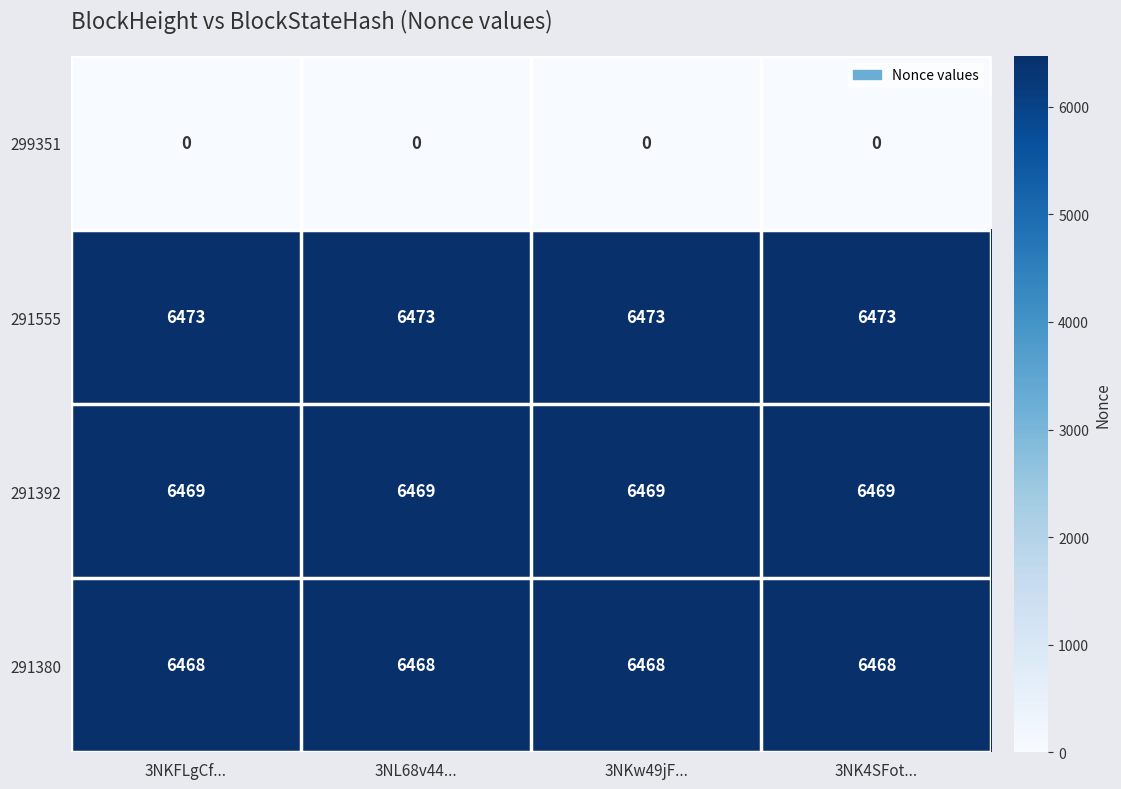

What is the maximum value shown in the chart?

6473